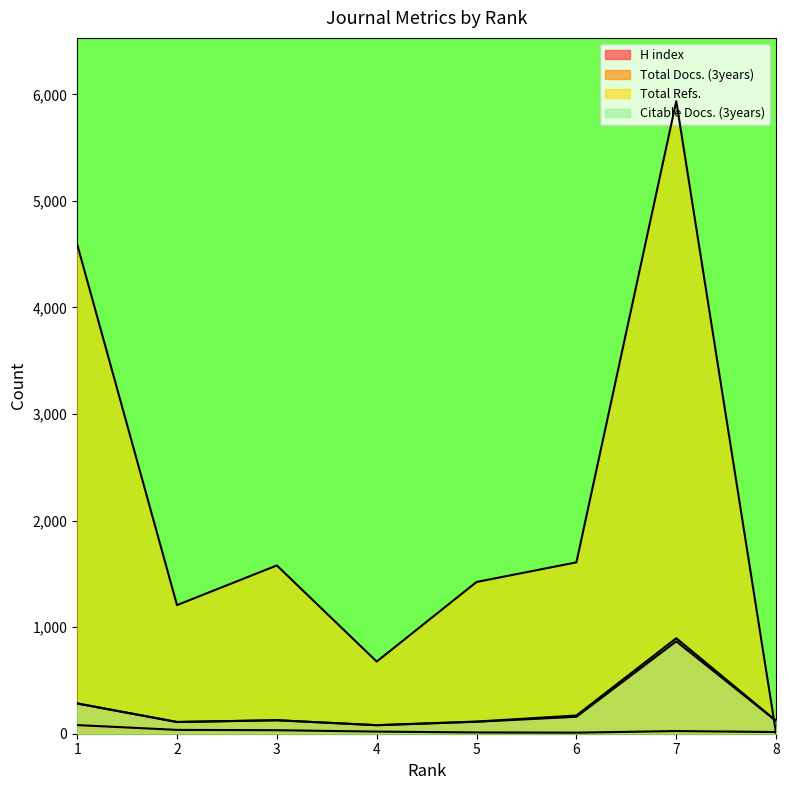

What is the value of the Citable Docs. (3years) point at the 7th from the left?

867